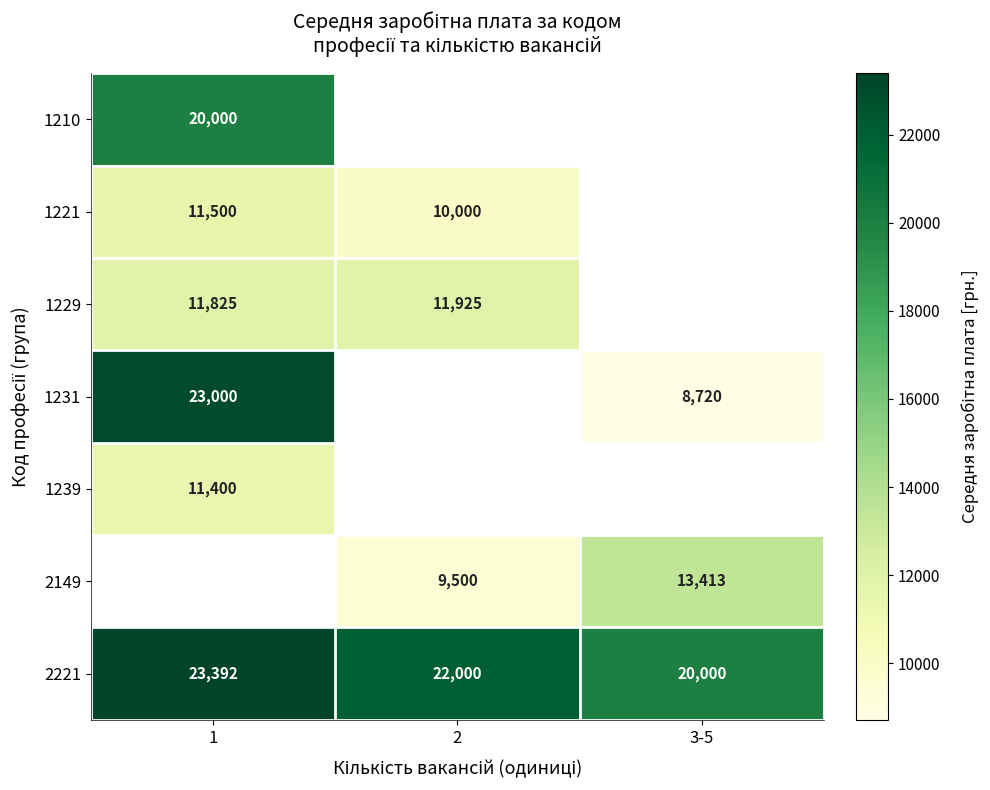

Is it true that 1231 equals 13305 at 3-5?

False